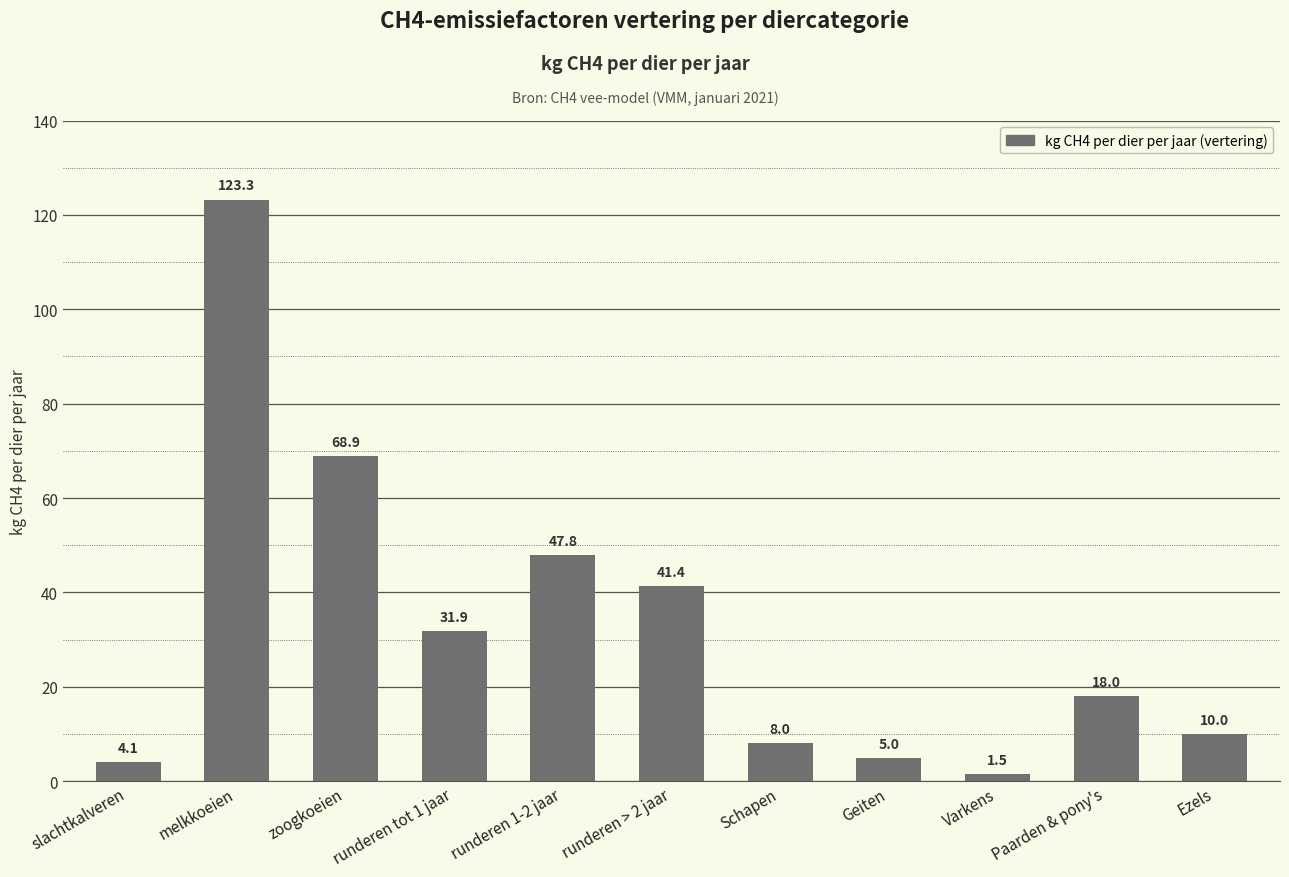

Rank the categories by value from lowest to highest.

Varkens, slachtkalveren, Geiten, Schapen, Ezels, Paarden & pony's, runderen tot 1 jaar, runderen > 2 jaar, runderen 1-2 jaar, zoogkoeien, melkkoeien